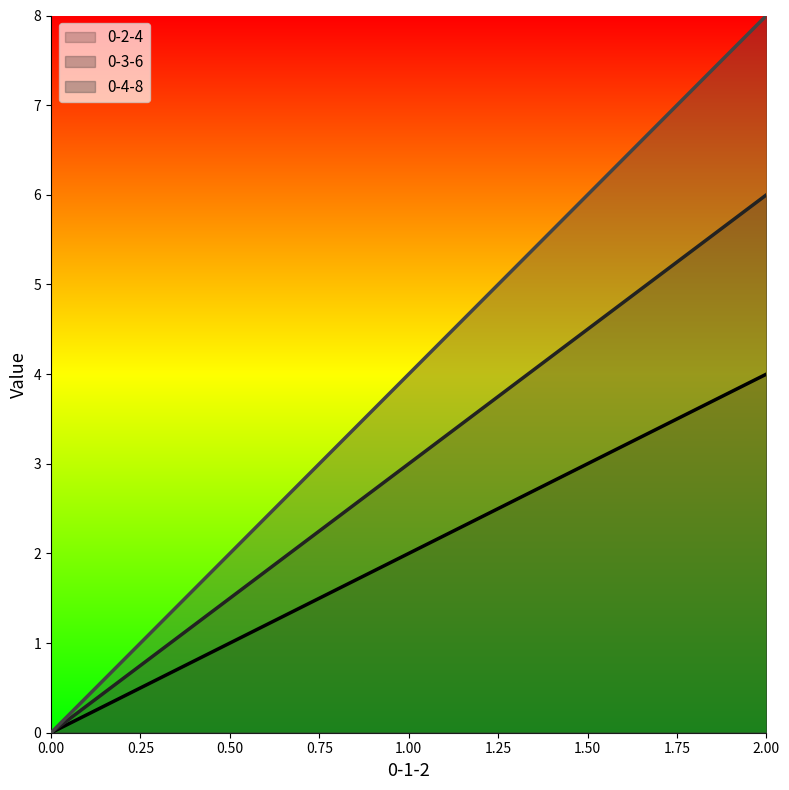

What are all the series names shown in the legend?

0-2-4, 0-3-6, 0-4-8